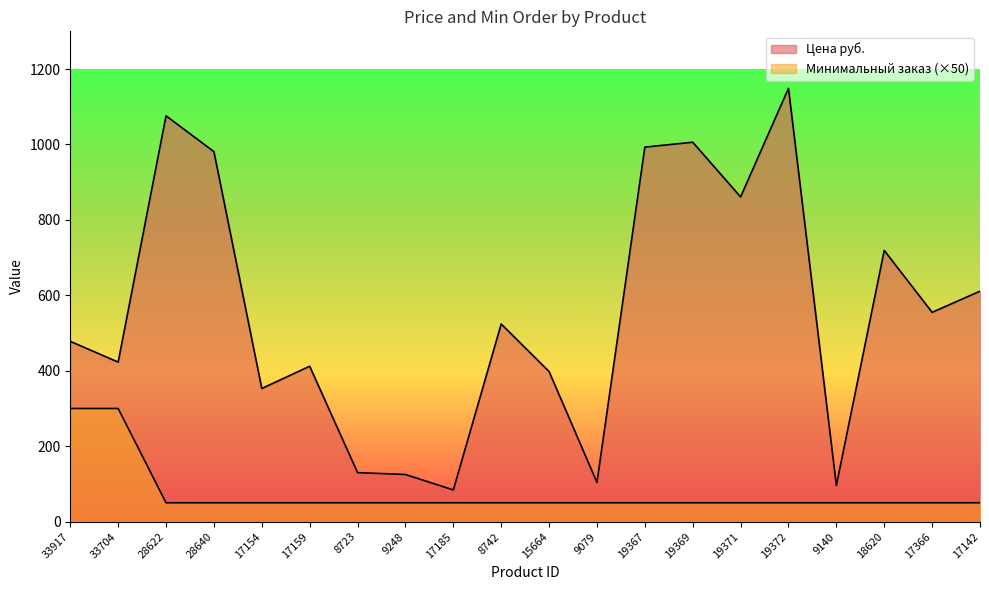

What is the difference between the maximum and minimum values in the Минимальный заказ series?

250